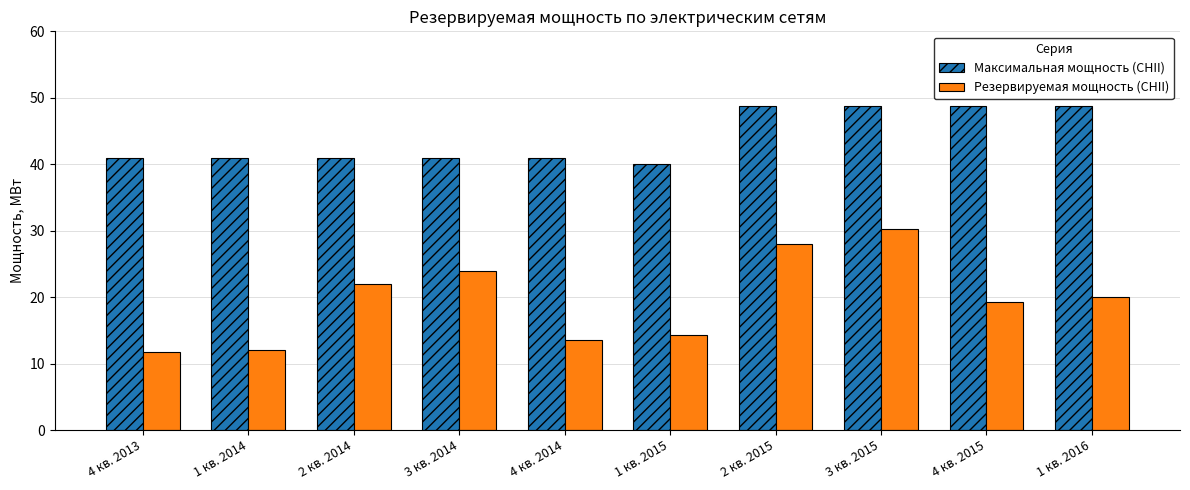

What is the greatest value displayed?

48.8